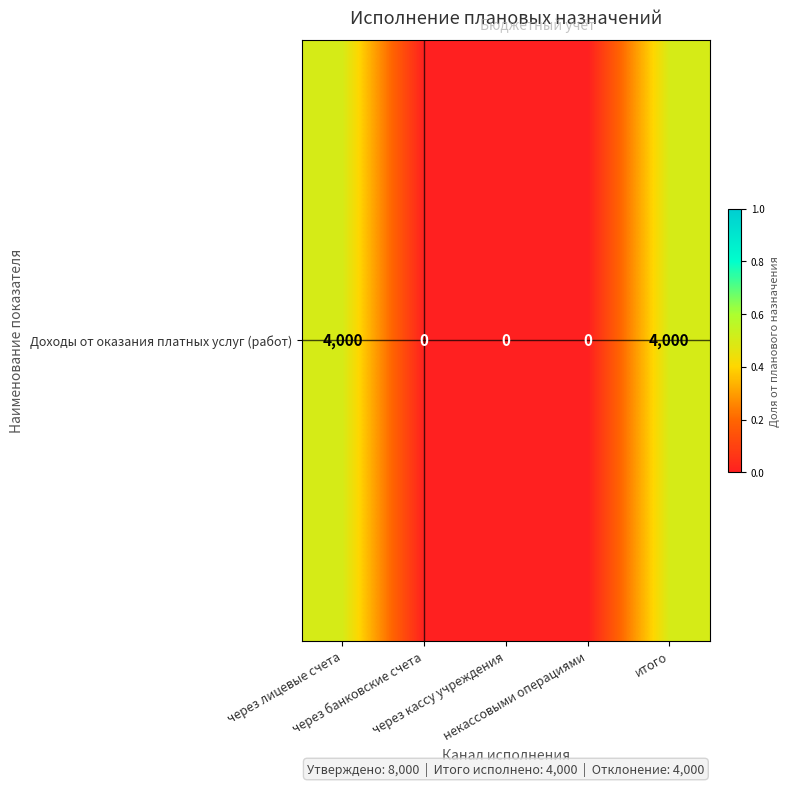

Reading right to left, what are all the values shown in this chart?

итого=0.5	некассовыми операциями=0.0	через кассу учреждения=0.0	через банковские счета=0.0	через лицевые счета=0.5